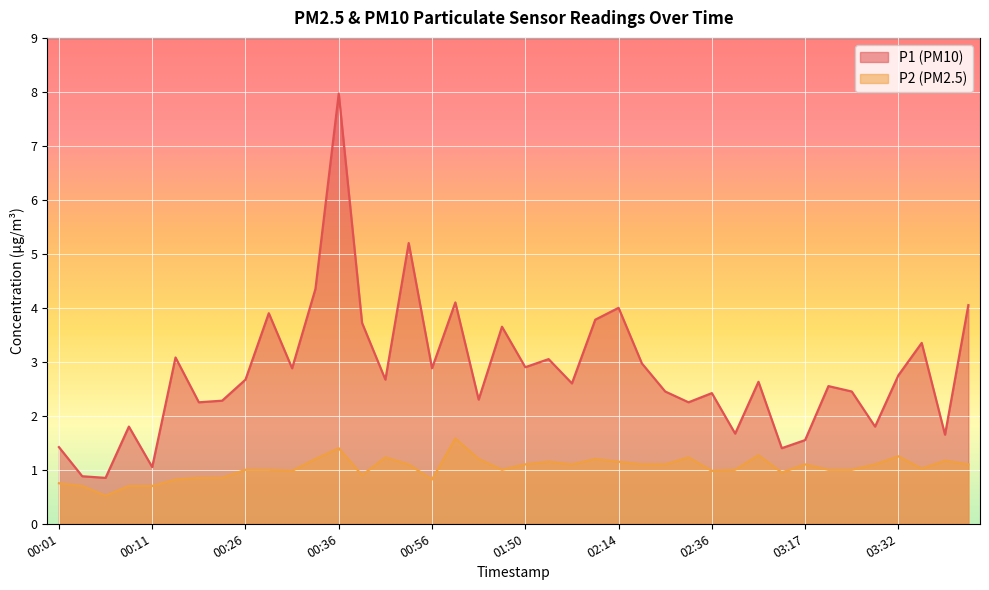

What is the label of the 27th point from the right?

00:43